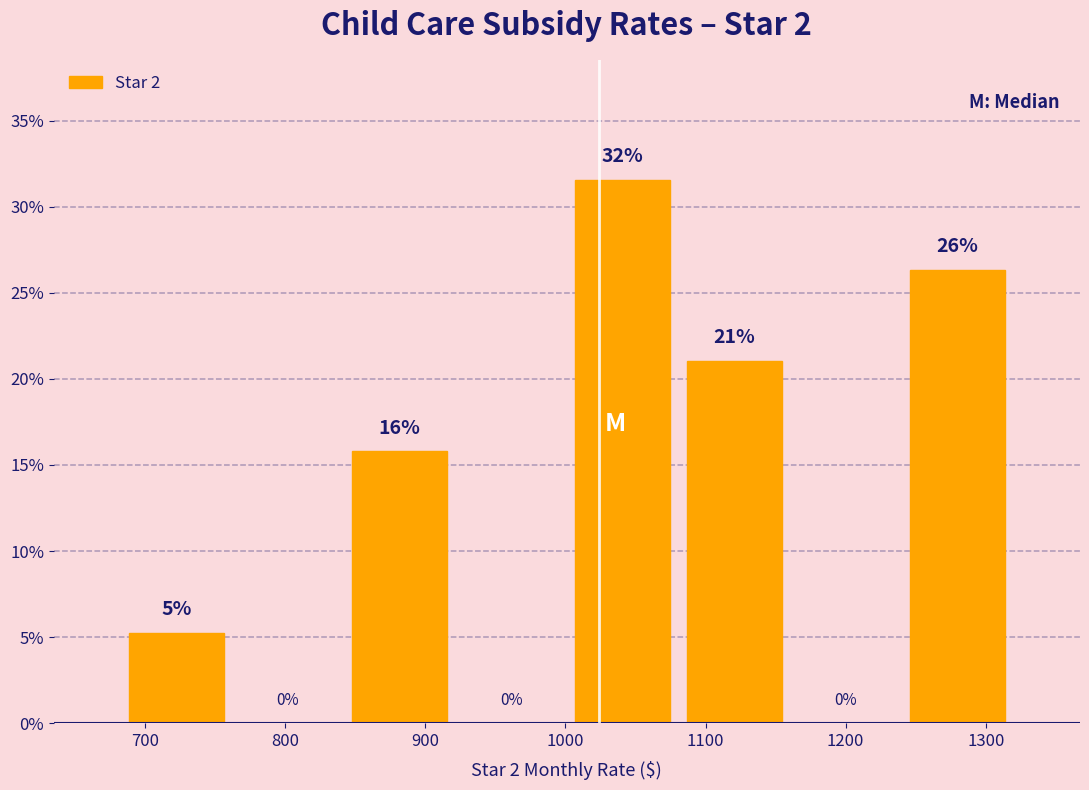

Over which range of the x-axis is the bar tallest?

1000 to 1080